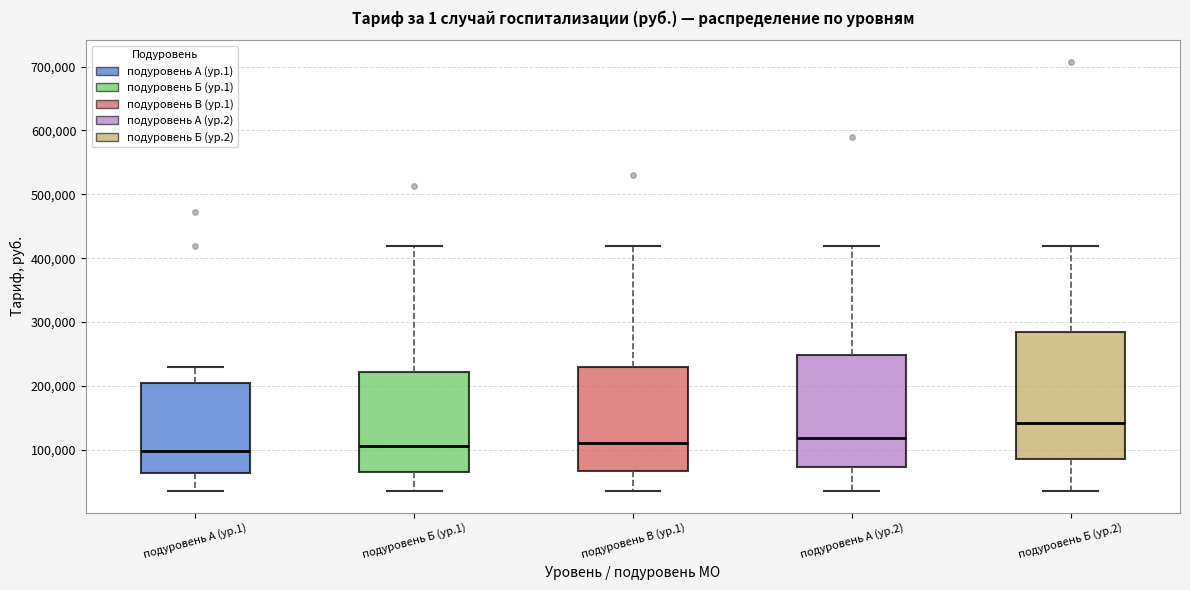

Which box is the tallest, from its lower edge to its upper edge?

подуровень Б (ур.2)